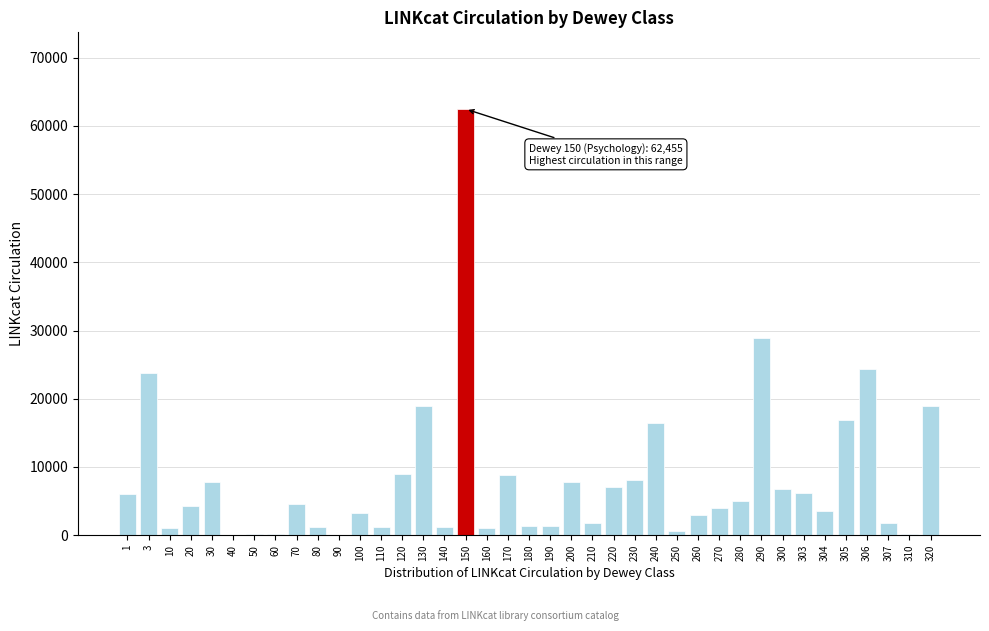

What is the sum of all values?

319400